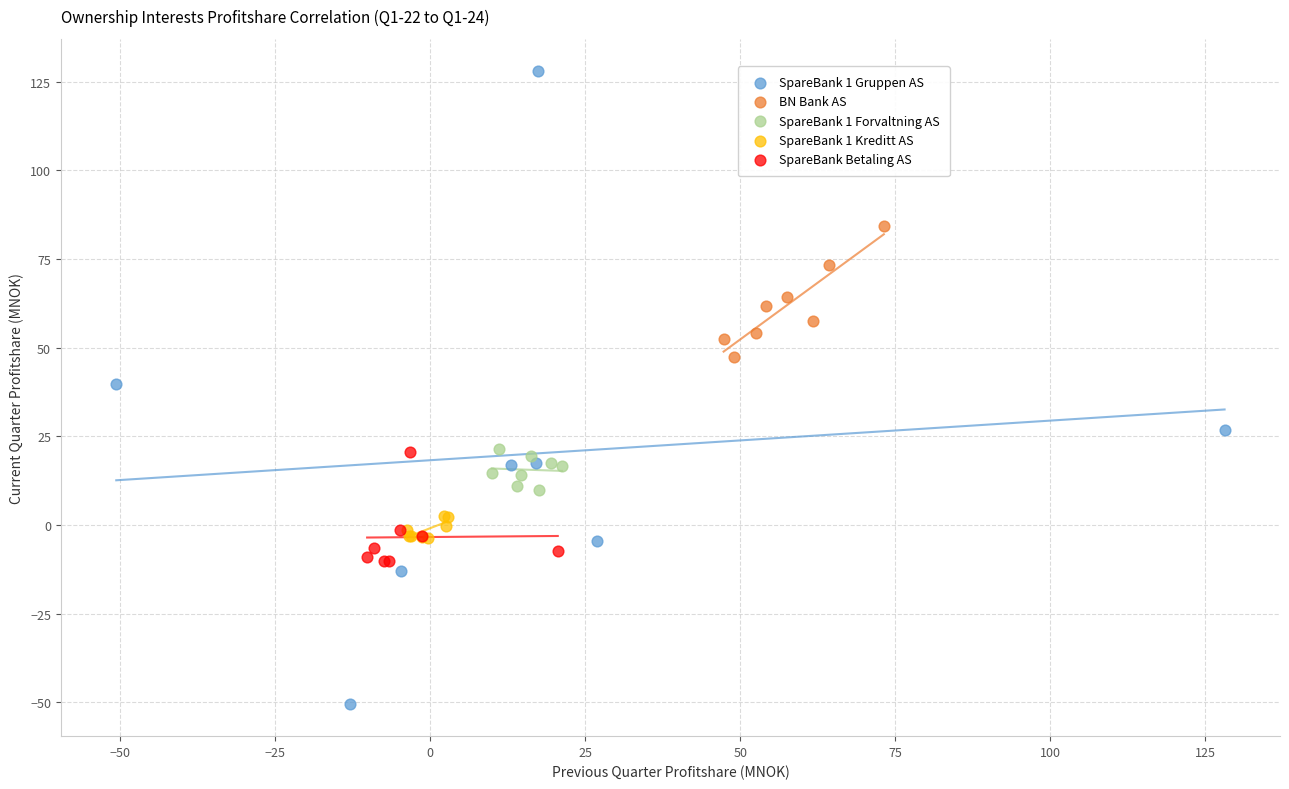

Which series reaches the minimum Y coordinate?

SpareBank 1 Gruppen AS